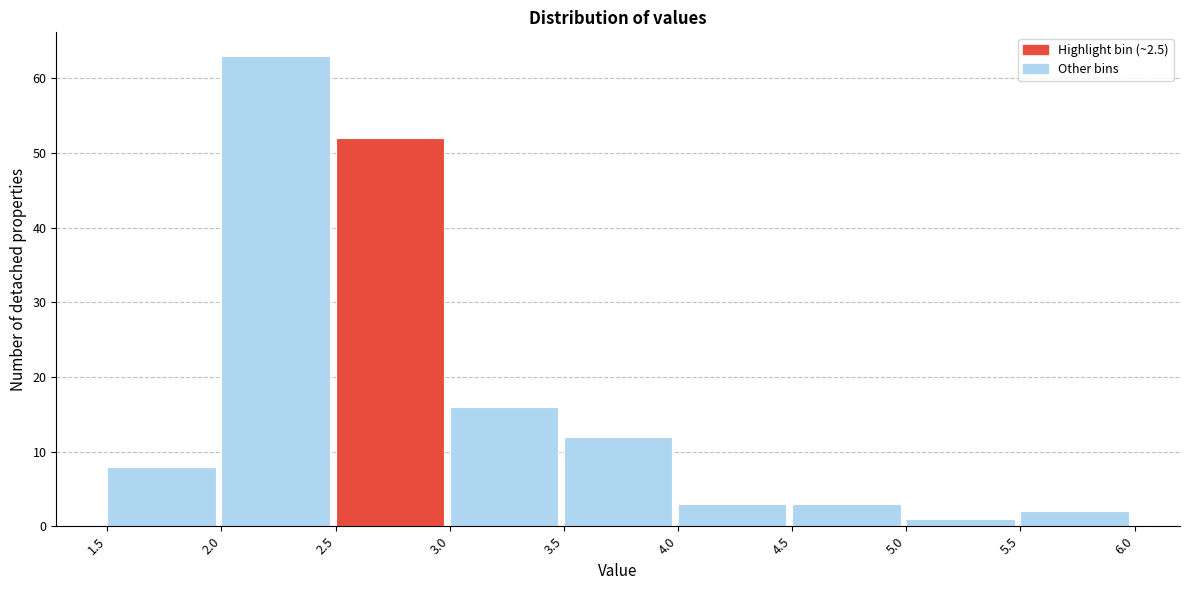

Reading left to right, transcribe this chart: for each bar, give the range it covers on the x-axis and its height. The values are not printed on the chart, so give them approximately, as read against the axis.

1.5 to 2.0: 8
2.0 to 2.5: 63
2.5 to 3.0: 52
3.0 to 3.5: 16
3.5 to 4.0: 12
4.0 to 4.5: 3
4.5 to 5.0: 3
5.0 to 5.5: 1
5.5 to 6.0: 2